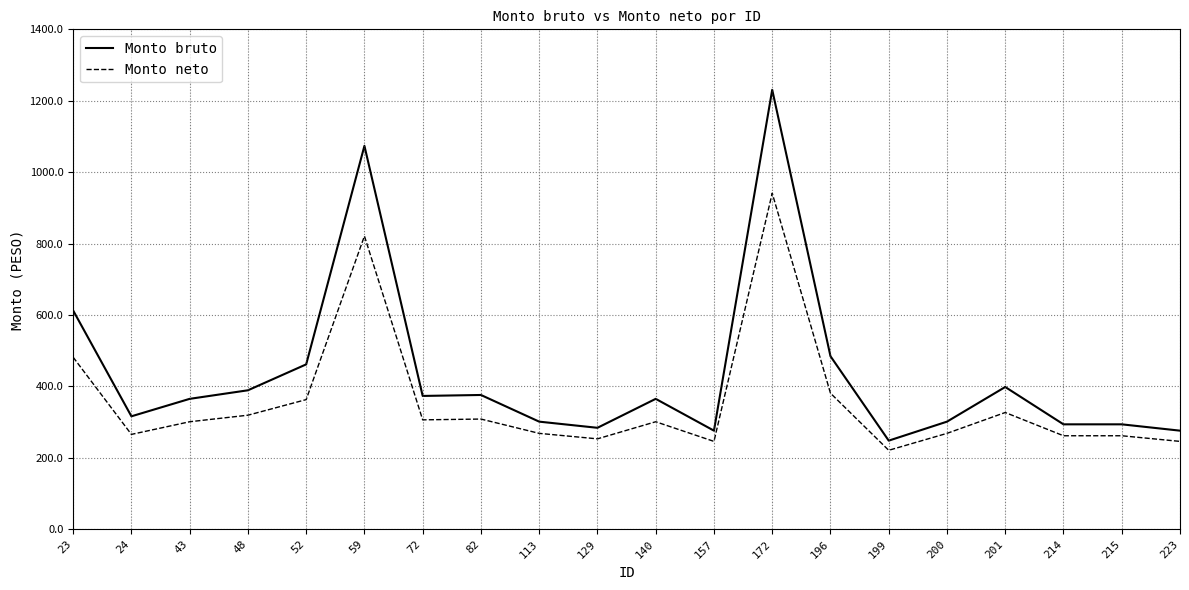

What is the sum of all Monto bruto values?

8724.8